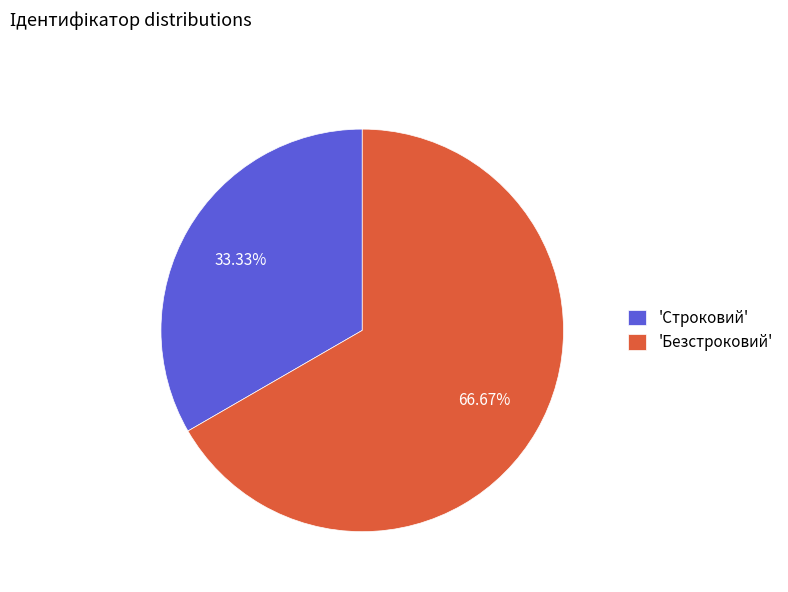

Rank the categories by value from lowest to highest.

'Строковий', 'Безстроковий'